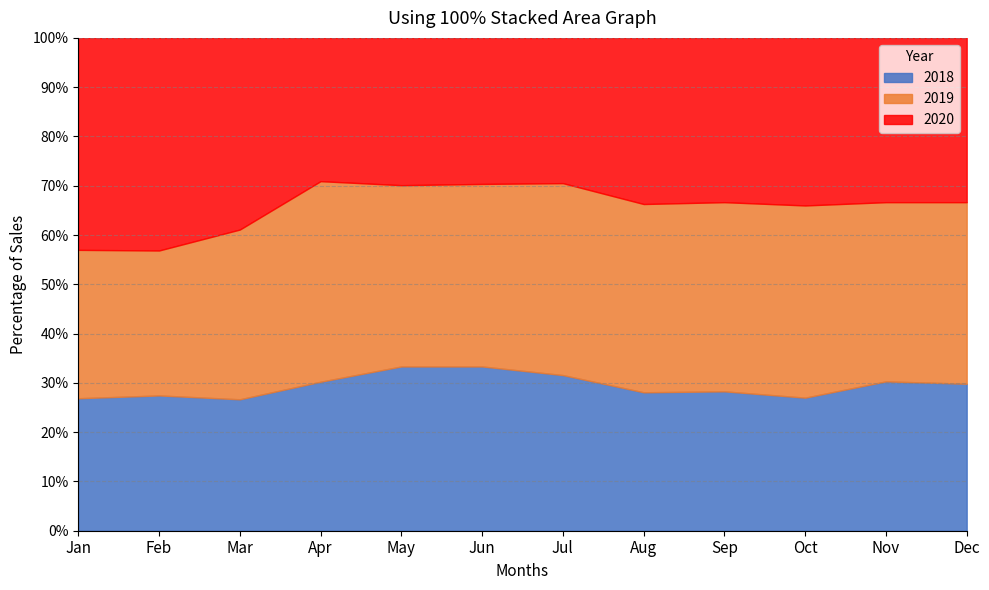

At which category is the sum across all series the highest?

Jan